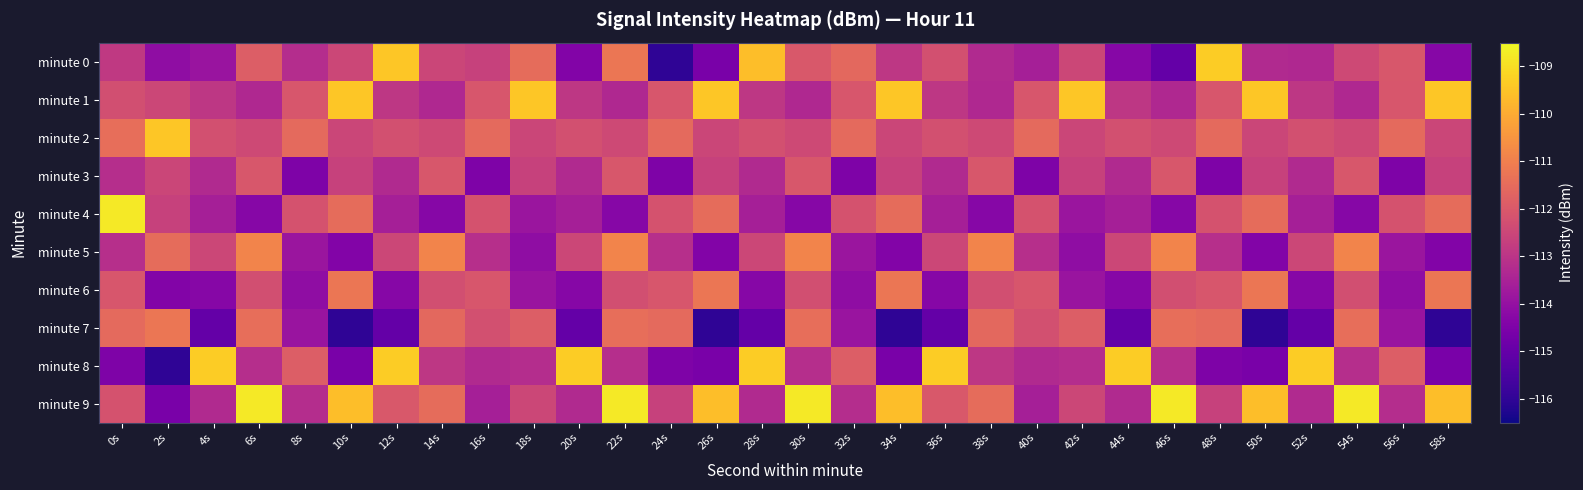

Rank the series by their maximum value, from lowest to highest.

minute 3, minute 6, minute 7, minute 5, minute 1, minute 2, minute 0, minute 8, minute 4, minute 9